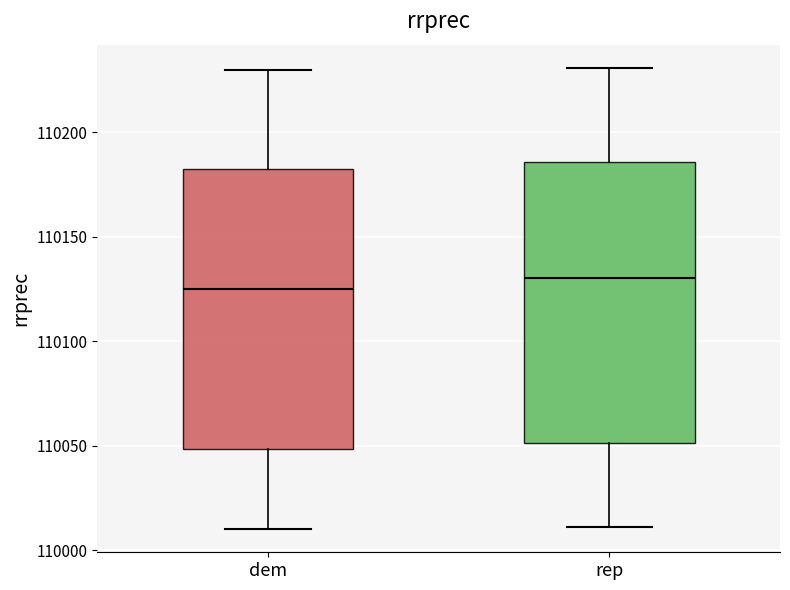

Reading left to right, transcribe this box plot: for each box, give where its median line is, the range the box spans, and where its two whiskers end, as read against the y-axis. The values are not printed on the chart, so give them approximately, as read against the axis.

dem: median 110125, box 110050 to 110185, whiskers 110010 to 110230
rep: median 110130, box 110050 to 110185, whiskers 110010 to 110230